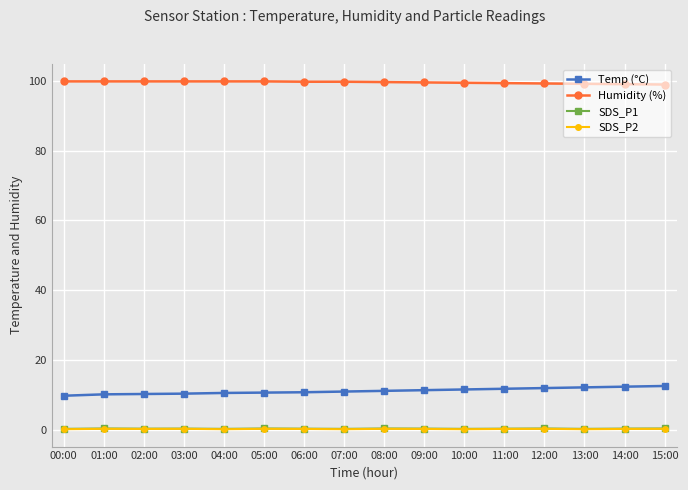

Which series has the largest total across all categories?

Humidity (%)